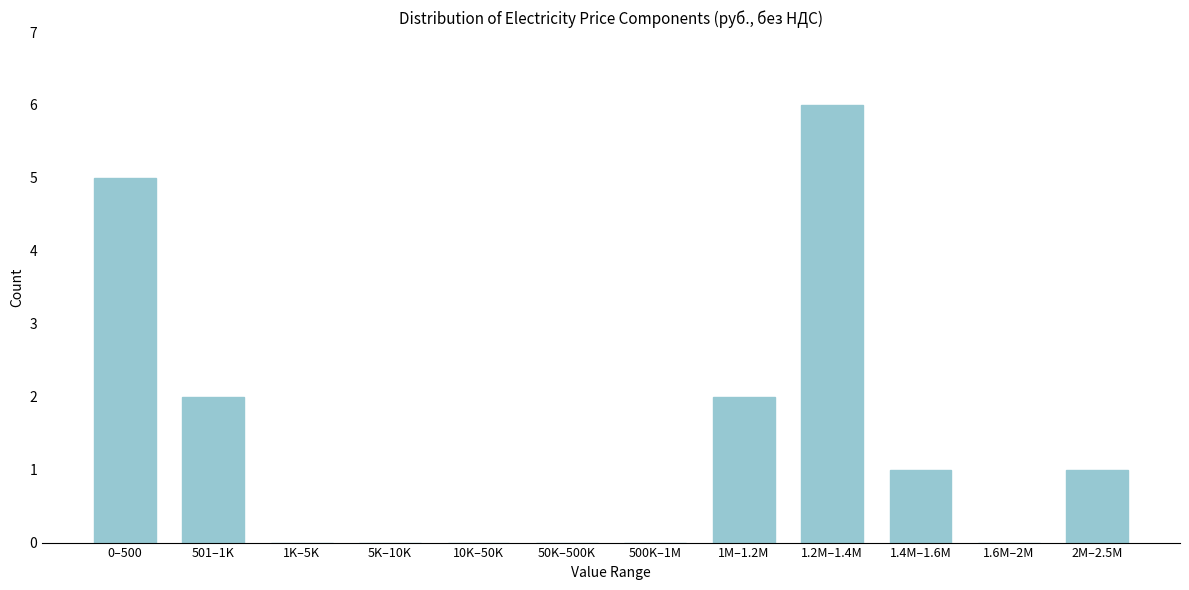

Reading left to right, extract all data points from this chart.

0–500=5	501–1K=2	1K–5K=0	5K–10K=0	10K–50K=0	50K–500K=0	500K–1M=0	1M–1.2M=2	1.2M–1.4M=6	1.4M–1.6M=1	1.6M–2M=0	2M–2.5M=1